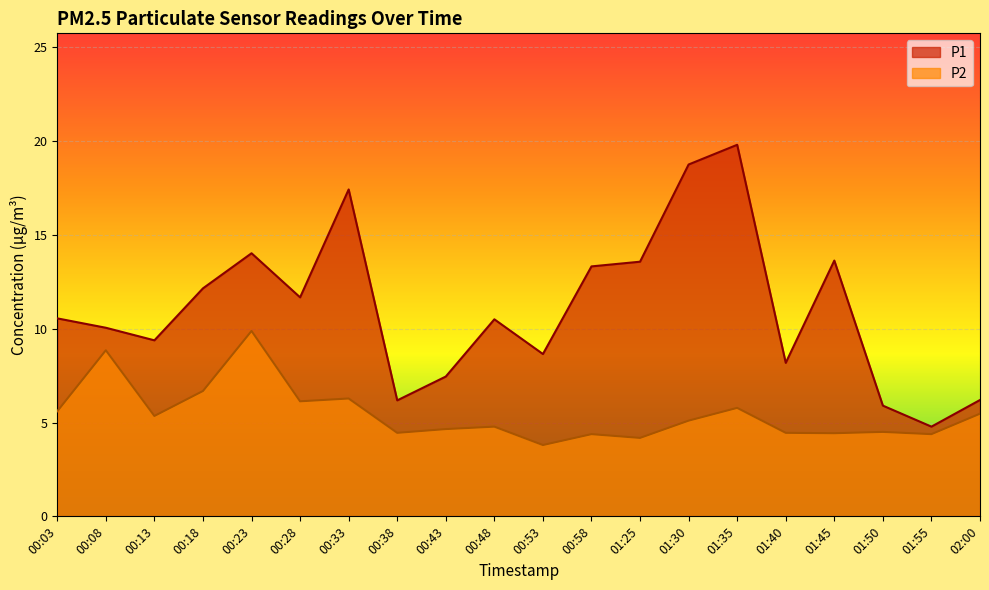

How many lines are shown in the chart?

2